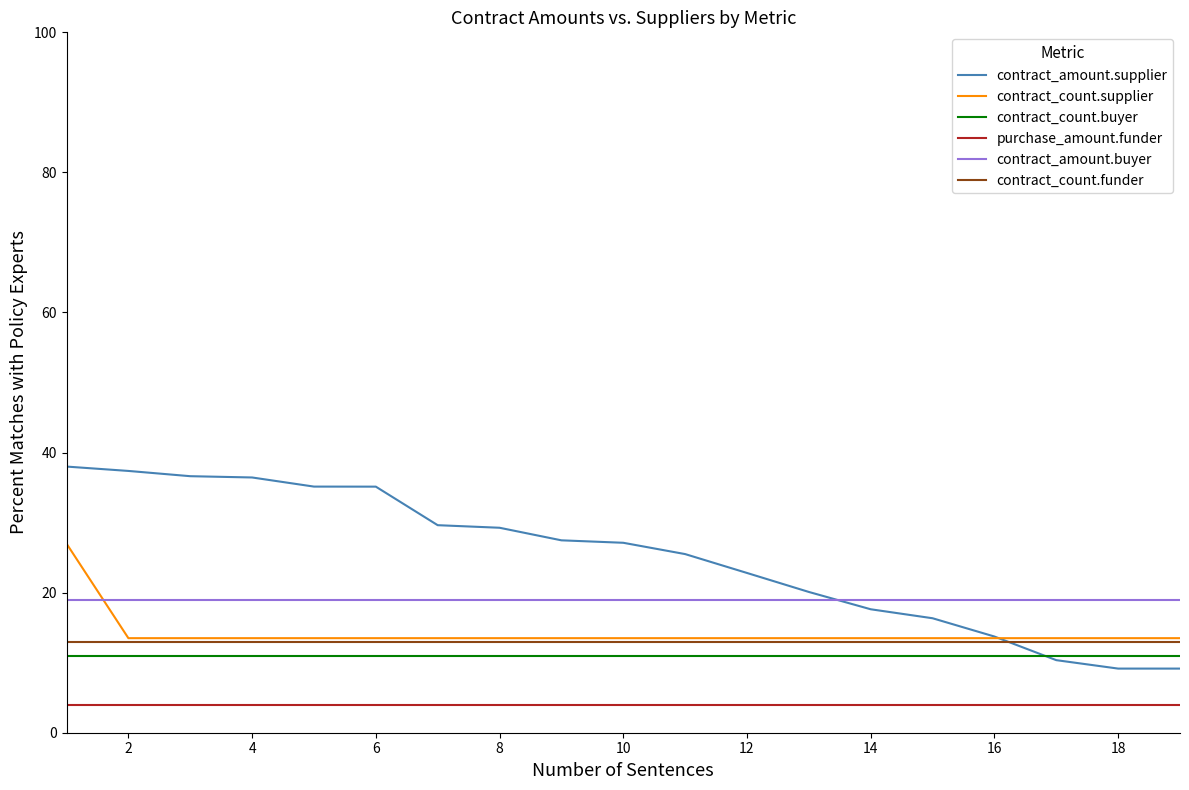

Which series has the largest range (max minus min)?

contract_amount.supplier